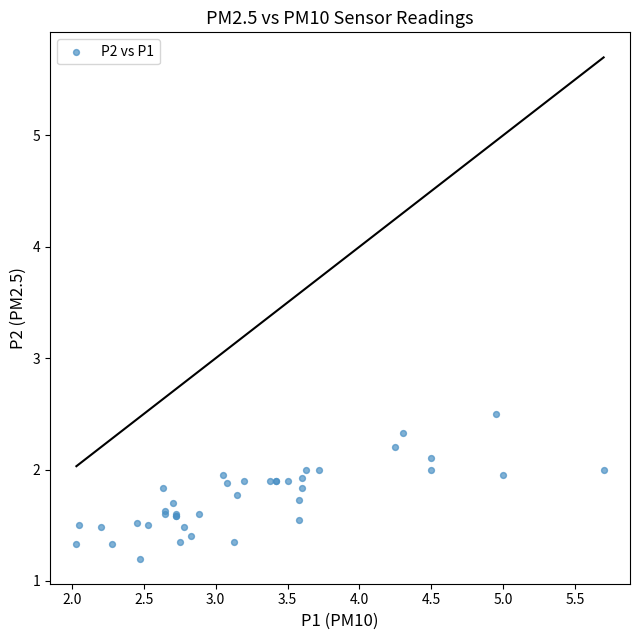

What Y value in the scatter plot is closest to 1?

1.2